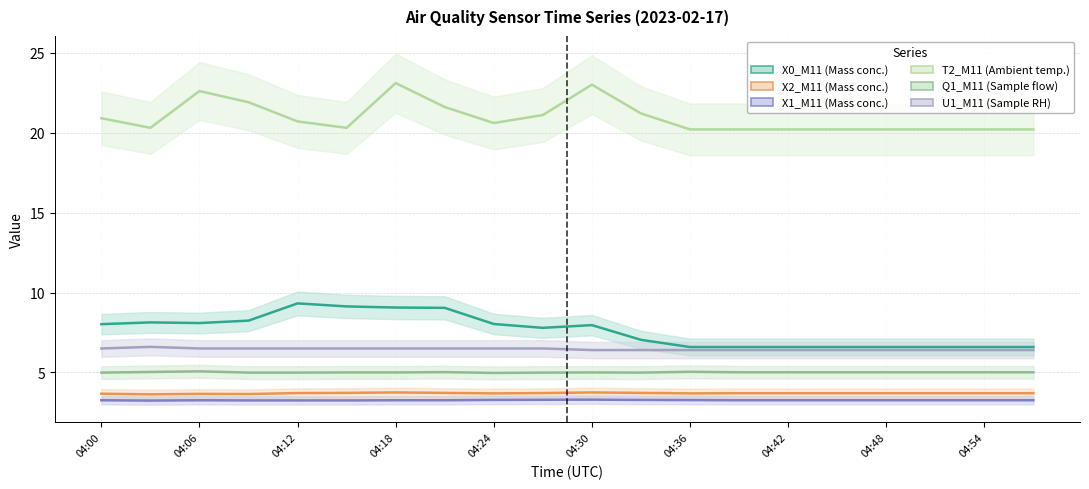

List the labels in order of Q1_M11 (Sample flow) value, largest first.

04:06, 04:36, 04:03, 04:21, 04:39, 04:42, 04:45, 04:48, 04:51, 04:54, 04:57, 04:15, 04:18, 04:30, 04:00, 04:09, 04:12, 04:27, 04:33, 04:24